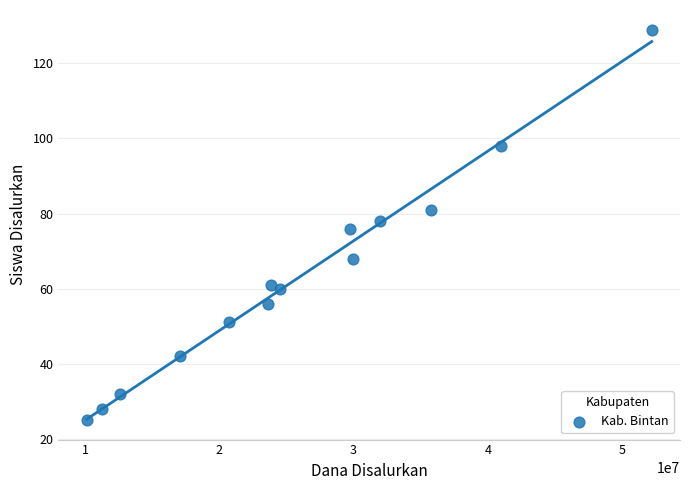

What is the range of Y values (max minus min)?

104